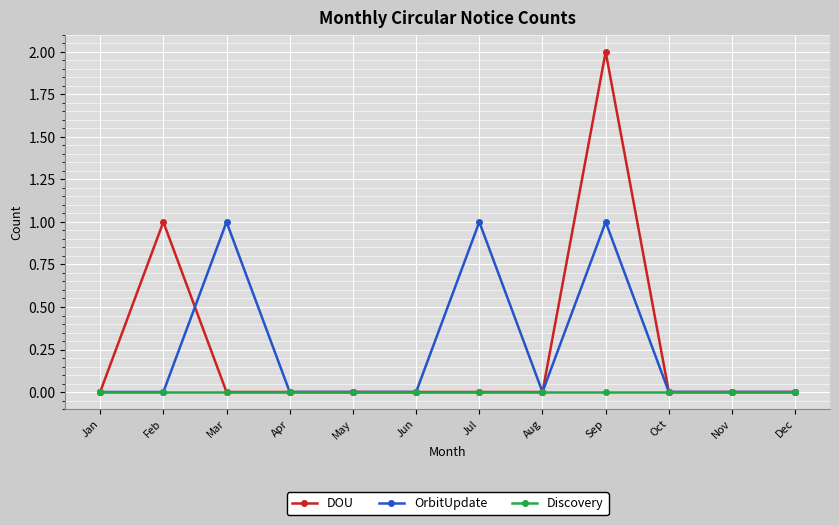

At which category does OrbitUpdate reach its first local peak?

Mar